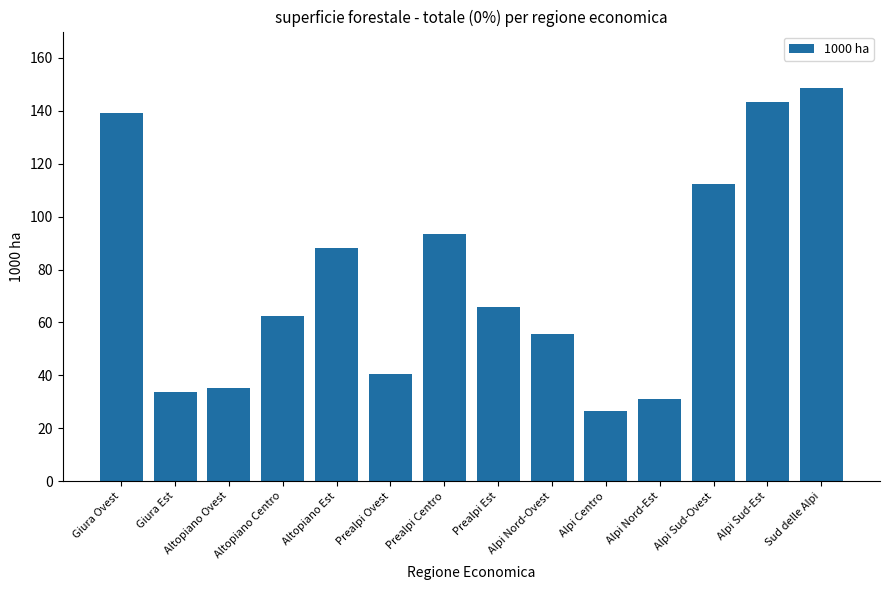

What is the greatest value displayed?

148.6